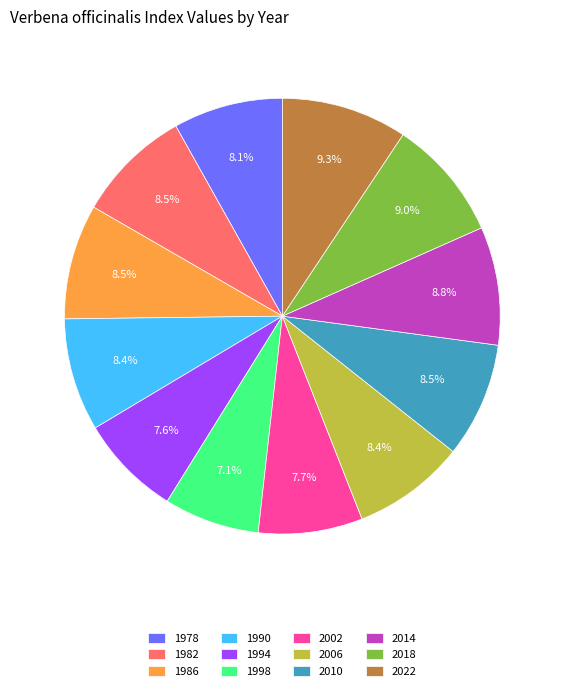

Combined, do 1986 and 1998 account for over 50%?

No